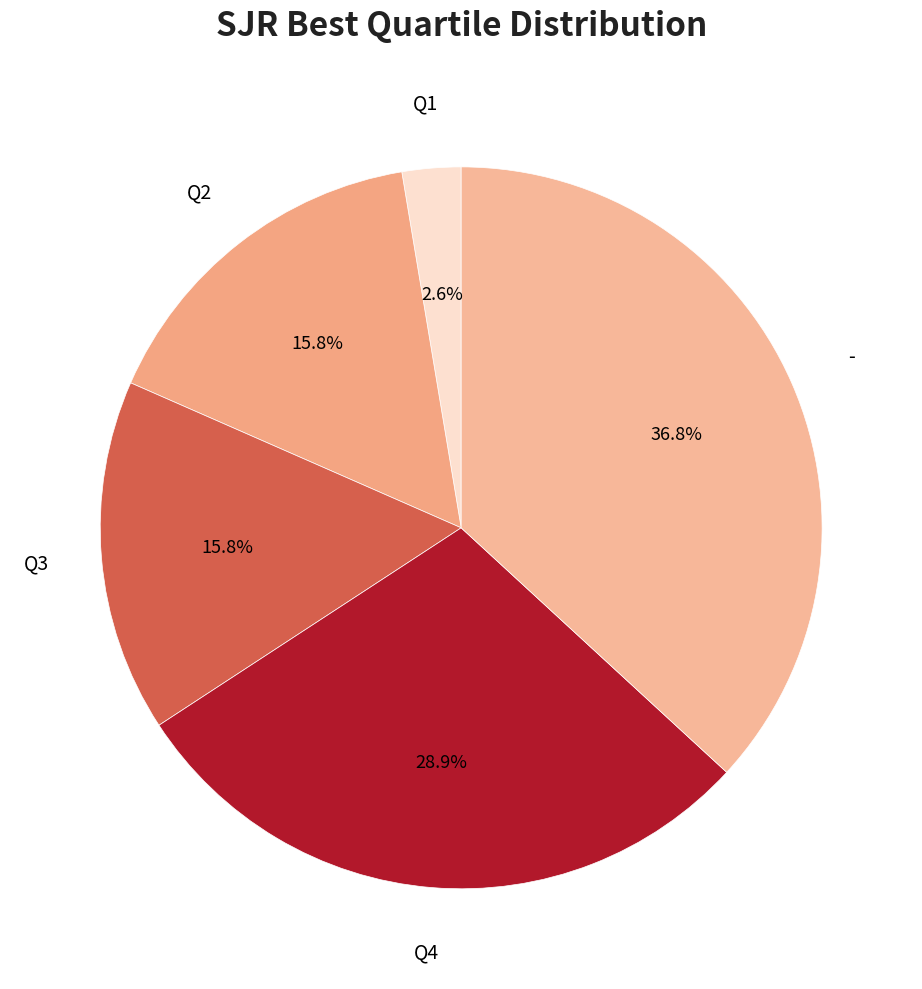

Is there a majority slice in this chart?

No